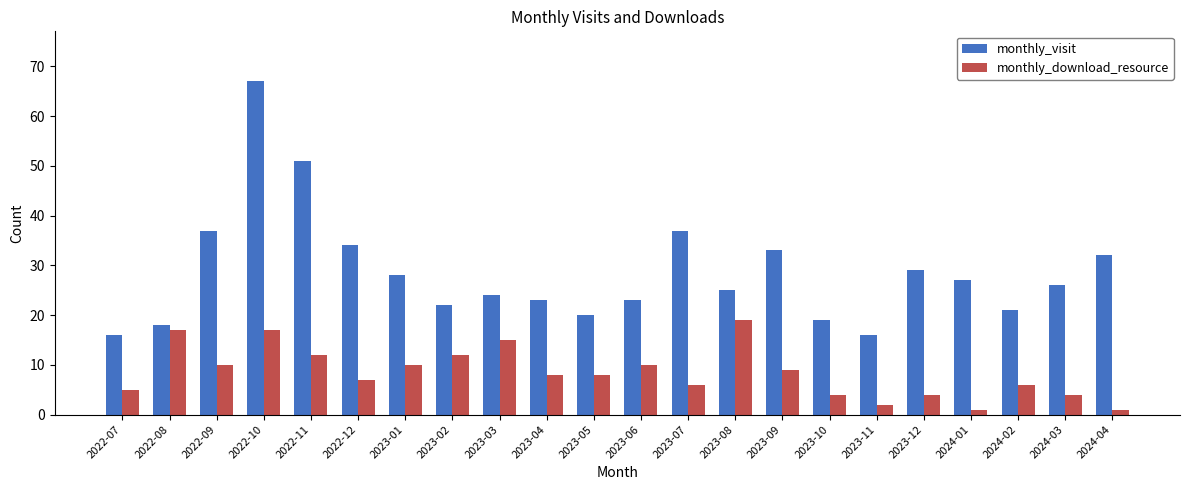

What is the lowest value of the monthly_visit series?

16